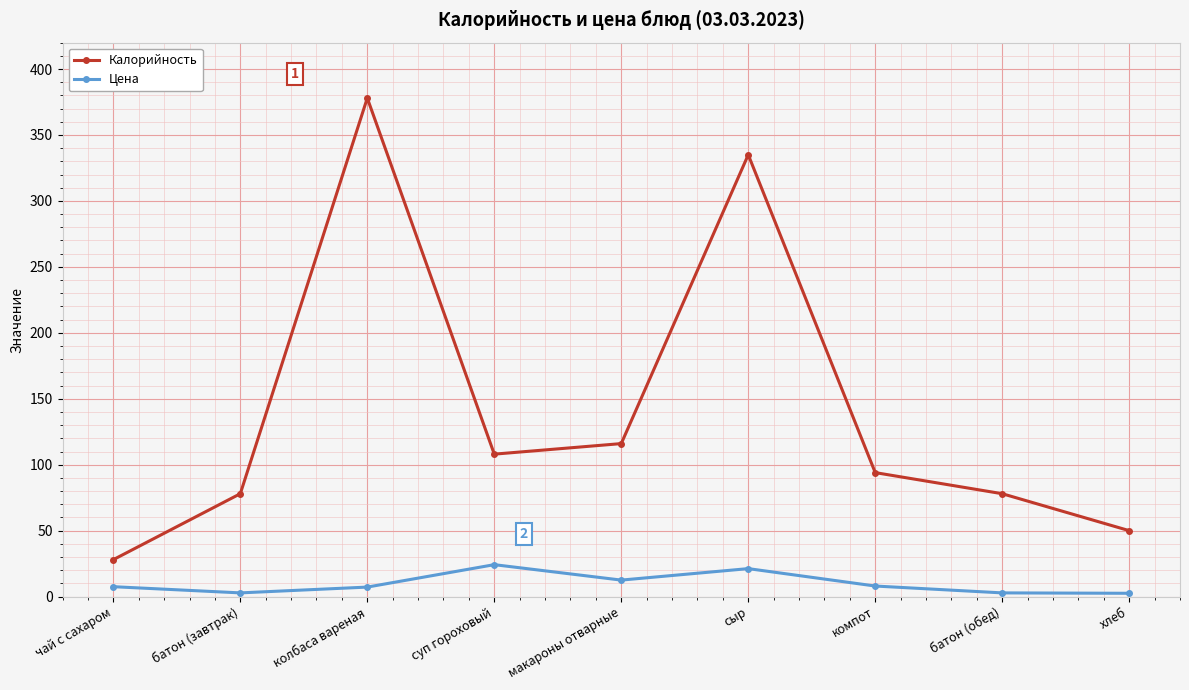

In Калорийность, how many points are higher than both neighbors (excluding endpoints)?

2